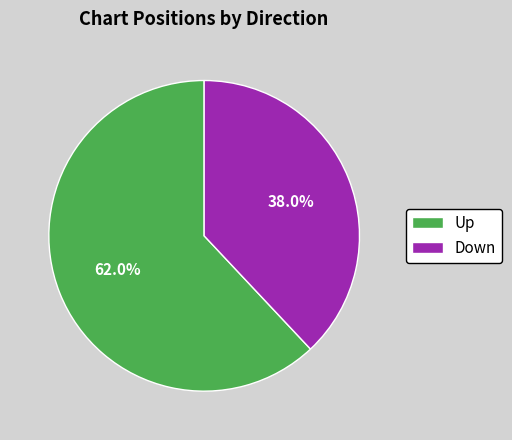

The Down slice represents 27% of the pie. True or false?

False